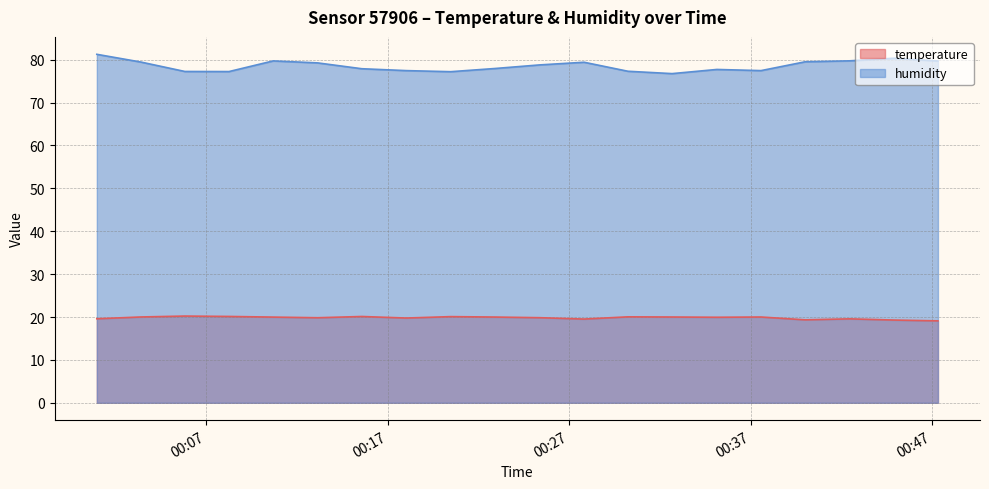

Rank the series at 2023-06-14T00:27:49 from lowest to highest value.

temperature, humidity